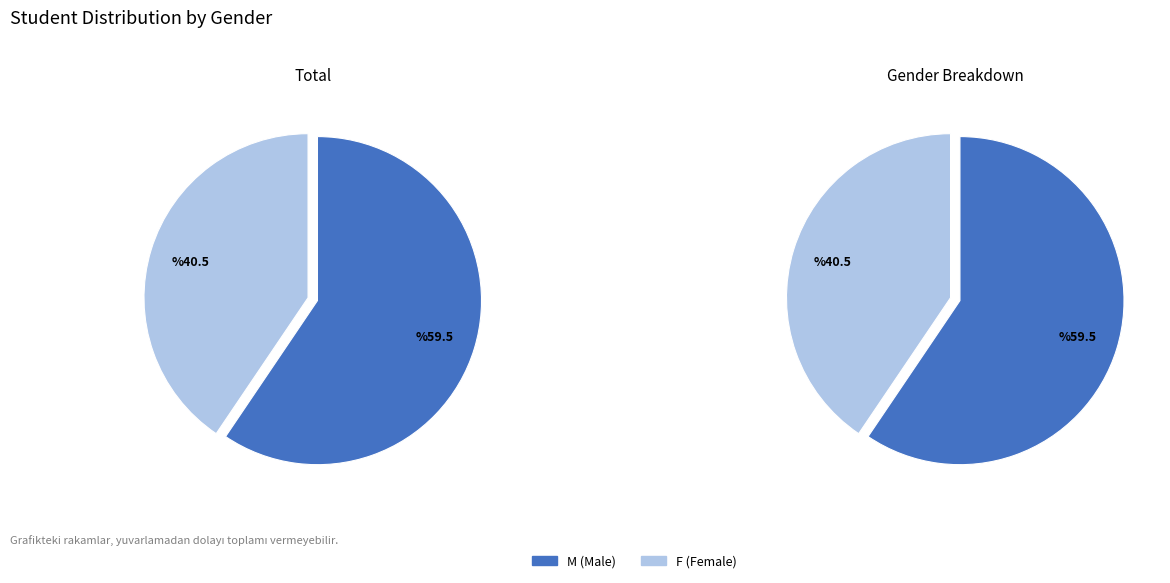

How many segments does this pie chart have?

2